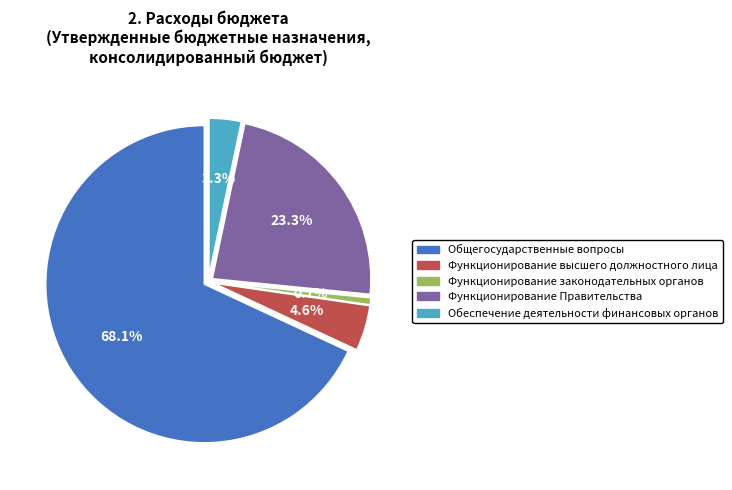

Which slice is the smallest?

Функционирование законодательных органов